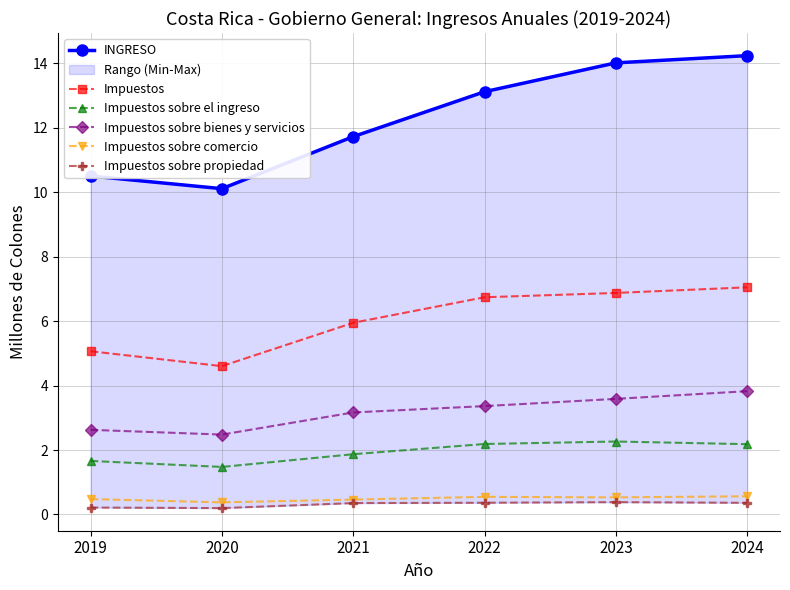

What is the average value of the INGRESO series?

12.3